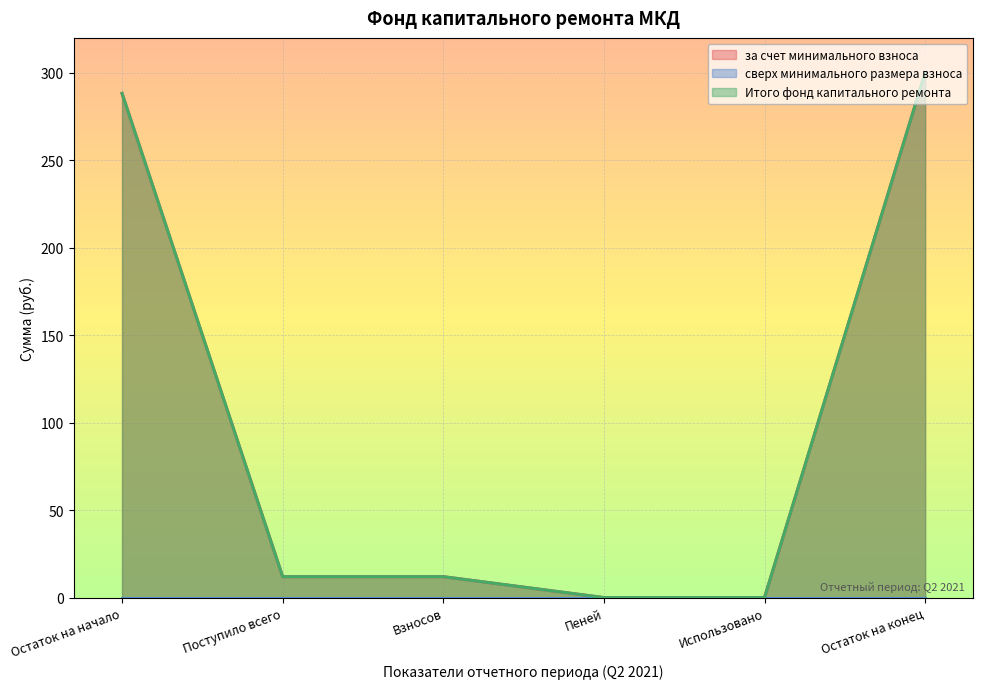

True or false: Итого фонд капитального ремонта and за счет минимального взноса intersect in this chart.

False